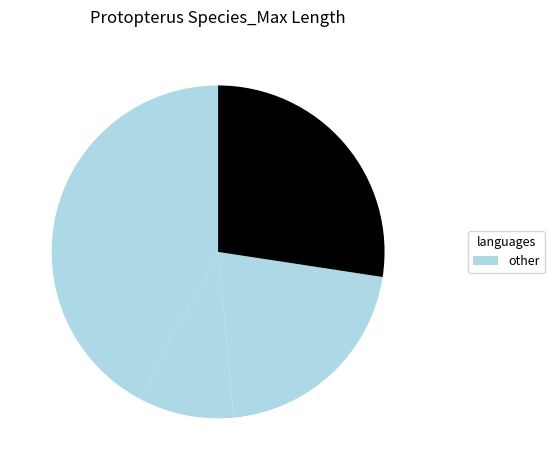

How many slices are in this pie chart?

4